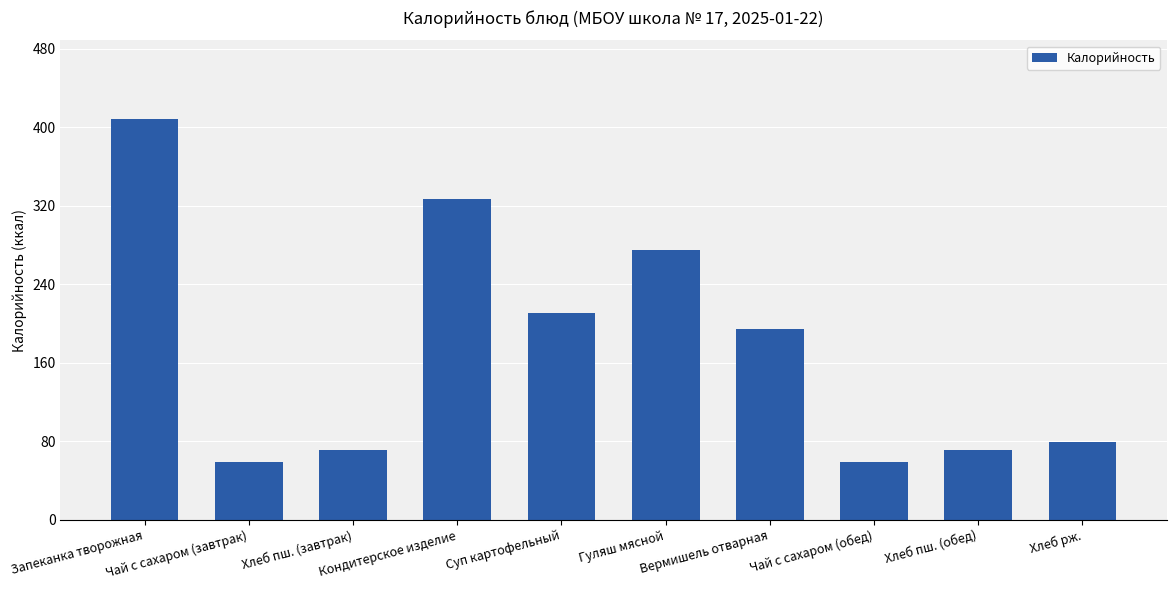

The value at Вермишель отварная is 194.2. True or false?

True